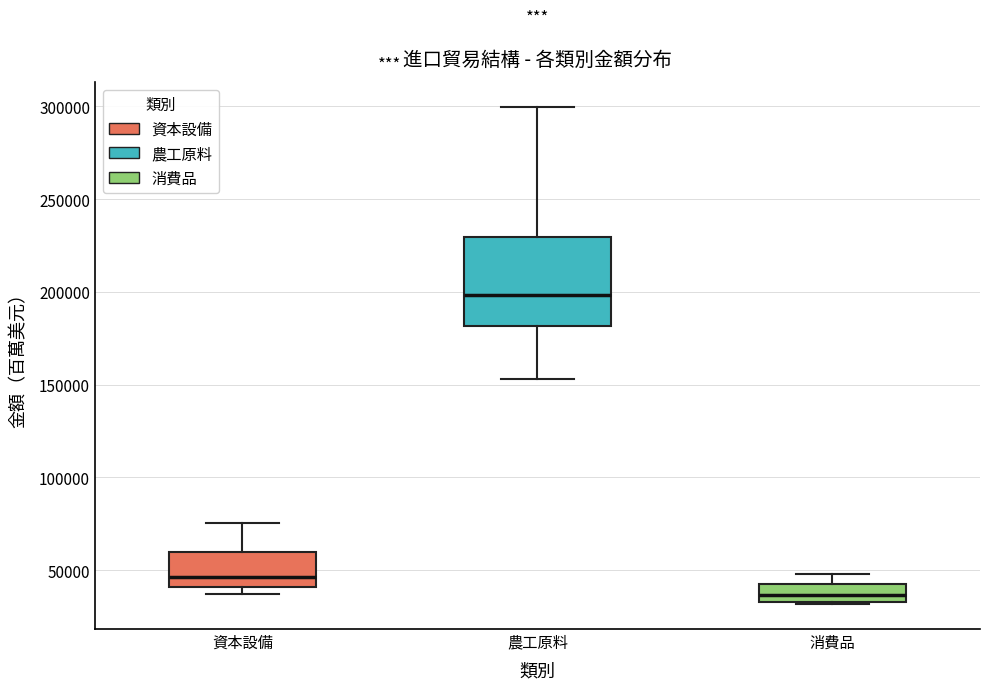

Reading left to right, read every box against the y-axis: the position of its median line, the range the box covers, and the ends of its whiskers. The values are not printed on the chart, so give them approximately, as read against the axis.

資本設備: median 45000, box 40000 to 60000, whiskers 35000 to 75000
農工原料: median 200000, box 180000 to 230000, whiskers 155000 to 300000
消費品: median 35000 (inside the box), box 35000 to 40000, whiskers 30000 to 50000